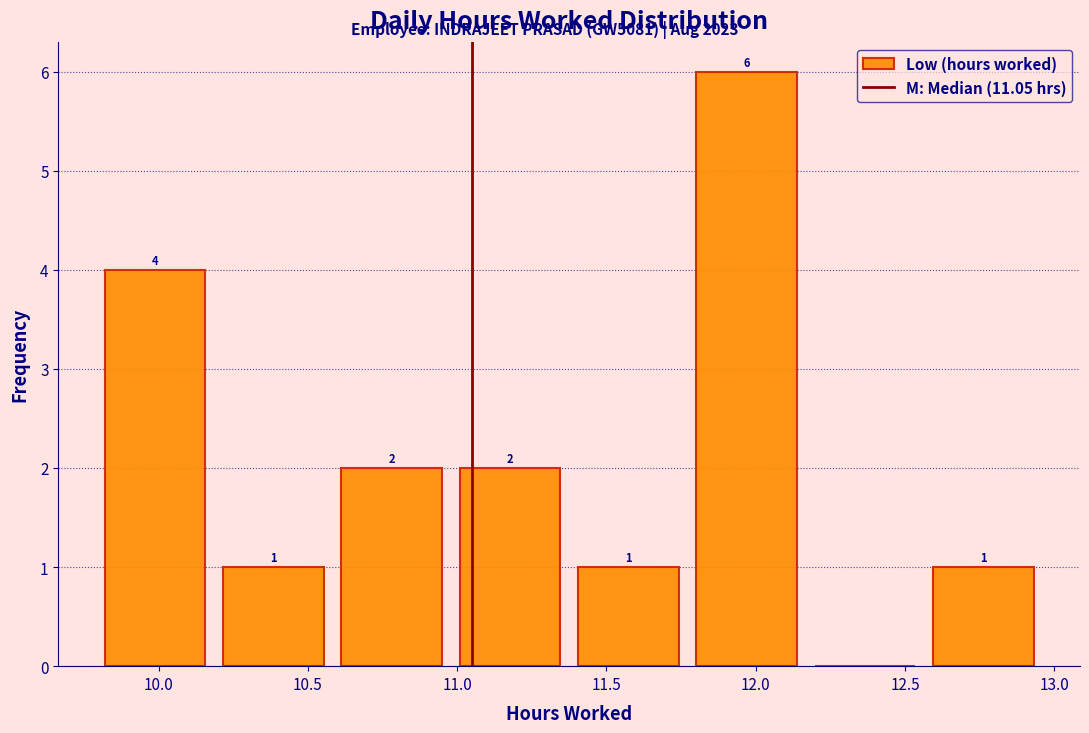

Over which range of the x-axis is the bar tallest?

11.75 to 12.15